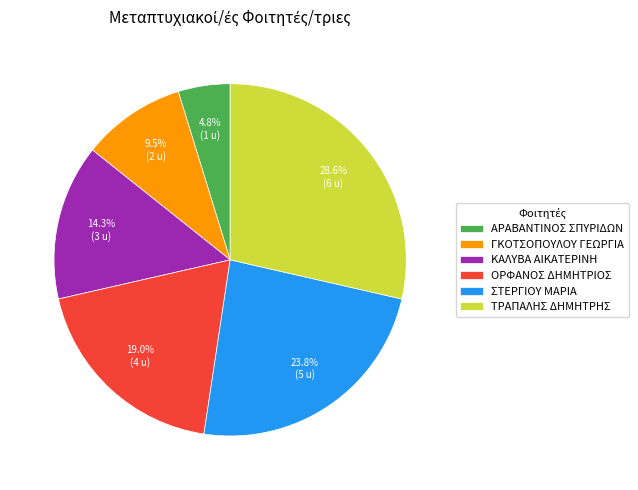

Count the number of slices in the pie.

6